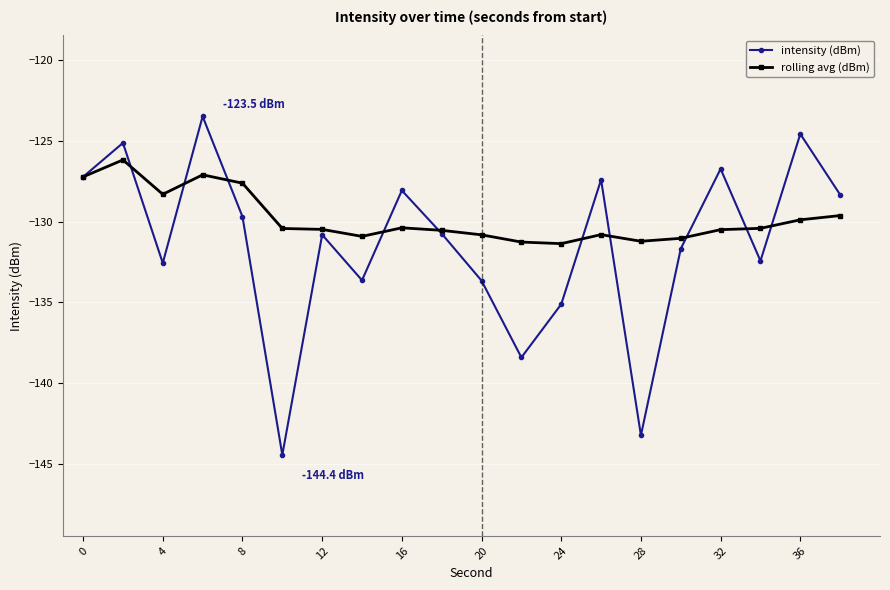

What is the value of the intensity (dBm) point at the 7th from the left?

-130.8